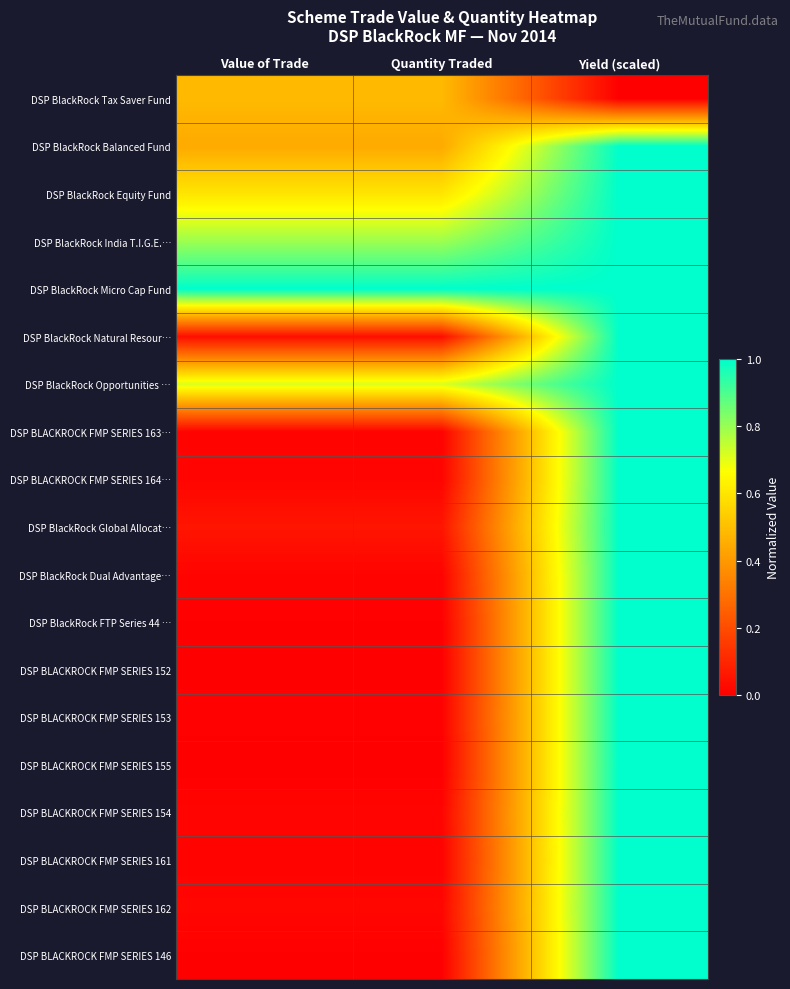

Reading left to right, what are all the values shown in this chart?

DSP BlackRock Tax Saver Fund: Value of Trade=0.5	Quantity Traded=0.5	Yield (scaled)=0.0
DSP BlackRock Balanced Fund: Value of Trade=0.4	Quantity Traded=0.4	Yield (scaled)=1.0
DSP BlackRock Equity Fund: Value of Trade=0.6	Quantity Traded=0.6	Yield (scaled)=1.0
DSP BlackRock India T.I.G.E.…: Value of Trade=0.8	Quantity Traded=0.8	Yield (scaled)=1.0
DSP BlackRock Micro Cap Fund: Value of Trade=1.0	Quantity Traded=1.0	Yield (scaled)=1.0
DSP BlackRock Natural Resour…: Value of Trade=0.0	Quantity Traded=0.0	Yield (scaled)=1.0
DSP BlackRock Opportunities …: Value of Trade=0.7	Quantity Traded=0.7	Yield (scaled)=1.0
DSP BLACKROCK FMP SERIES 163…: Value of Trade=0.0	Quantity Traded=0.0	Yield (scaled)=1.0
DSP BLACKROCK FMP SERIES 164…: Value of Trade=0.0	Quantity Traded=0.0	Yield (scaled)=1.0
DSP BlackRock Global Allocat…: Value of Trade=0.1	Quantity Traded=0.1	Yield (scaled)=1.0
DSP BlackRock Dual Advantage…: Value of Trade=0.0	Quantity Traded=0.0	Yield (scaled)=1.0
DSP BlackRock FTP Series 44 …: Value of Trade=0.0	Quantity Traded=0.0	Yield (scaled)=1.0
DSP BLACKROCK FMP SERIES 152: Value of Trade=0.0	Quantity Traded=0.0	Yield (scaled)=1.0
DSP BLACKROCK FMP SERIES 153: Value of Trade=0.0	Quantity Traded=0.0	Yield (scaled)=1.0
DSP BLACKROCK FMP SERIES 155: Value of Trade=0.0	Quantity Traded=0.0	Yield (scaled)=1.0
DSP BLACKROCK FMP SERIES 154: Value of Trade=0.0	Quantity Traded=0.0	Yield (scaled)=1.0
DSP BLACKROCK FMP SERIES 161: Value of Trade=0.0	Quantity Traded=0.0	Yield (scaled)=1.0
DSP BLACKROCK FMP SERIES 162: Value of Trade=0.0	Quantity Traded=0.0	Yield (scaled)=1.0
DSP BLACKROCK FMP SERIES 146: Value of Trade=0.0	Quantity Traded=0.0	Yield (scaled)=1.0